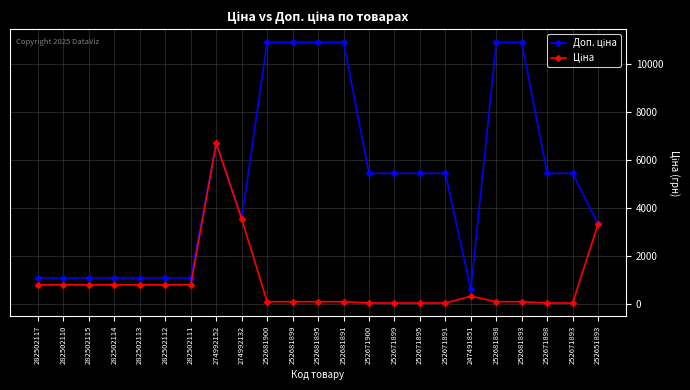

How many categories are shown in the chart?

23